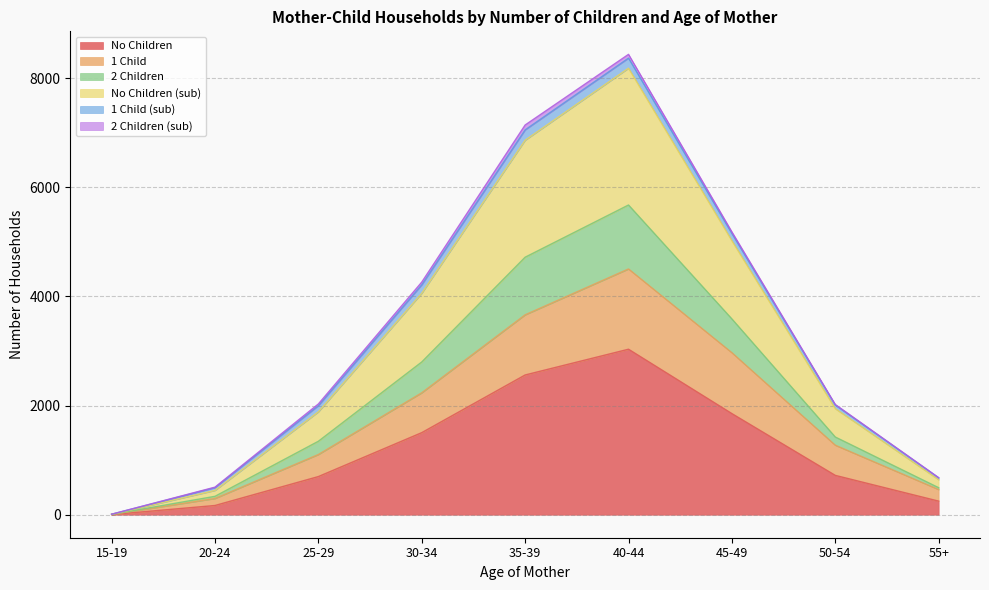

Does the chart display data point markers on the line(s)?

No